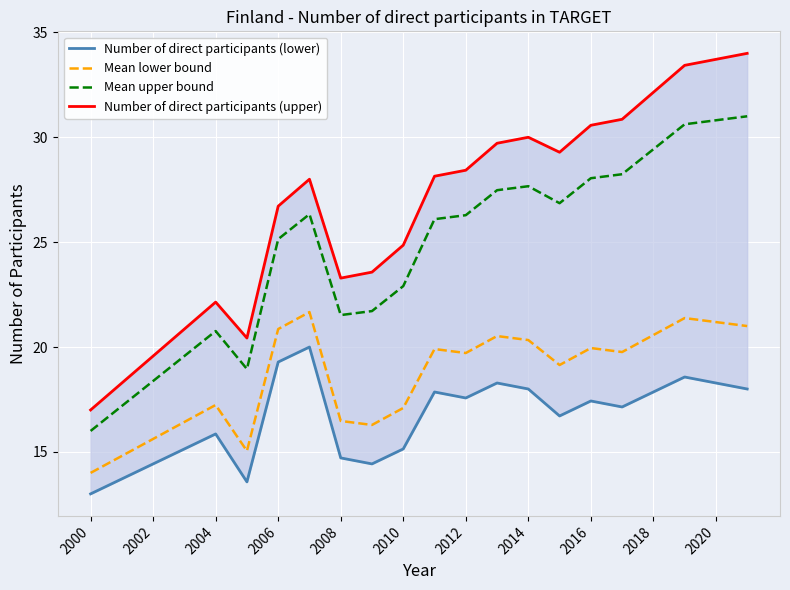

What is the minimum value for Mean lower bound?

14.0